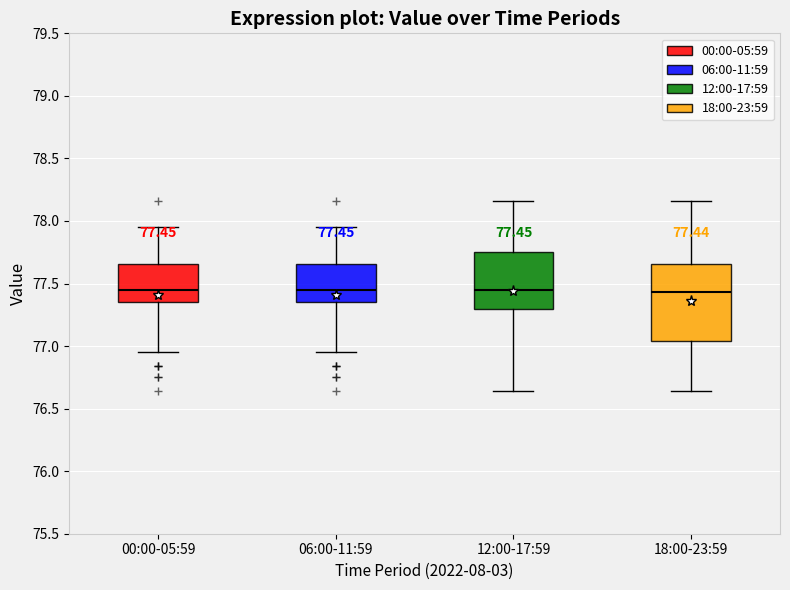

Which box is the tallest, from its lower edge to its upper edge?

18:00-23:59